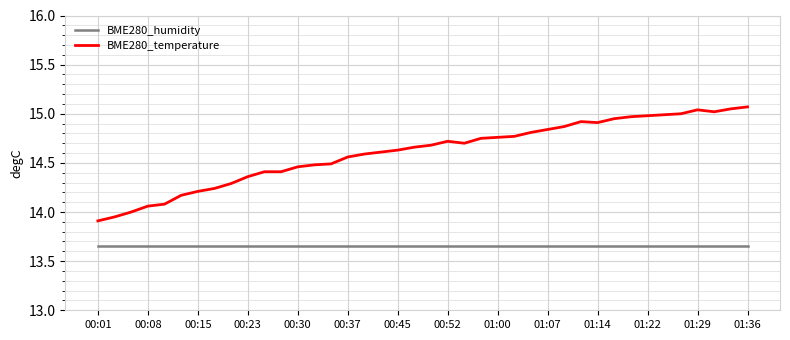

Which series has the largest total across all categories?

BME280_temperature